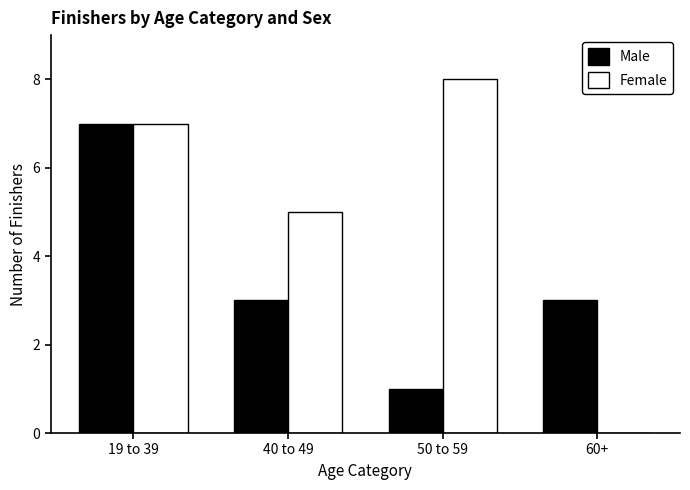

What is the sum of all Female values?

20